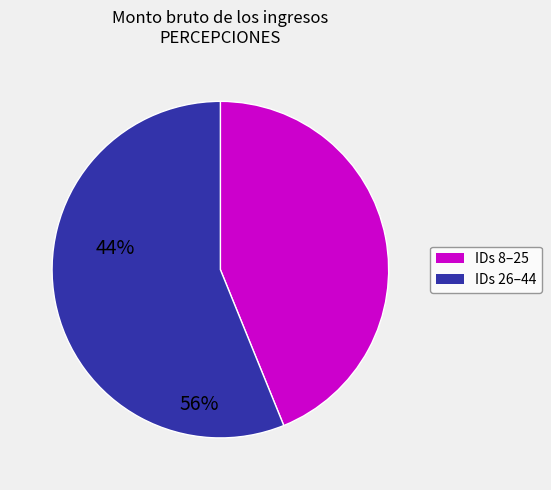

How many segments does this pie chart have?

2